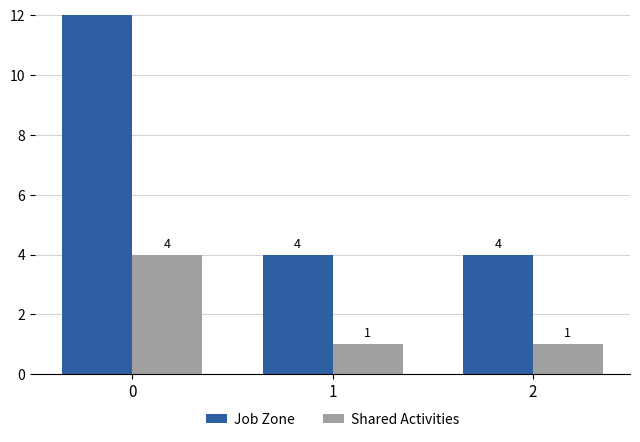

What are all the series names shown in the legend?

Job Zone, Shared Activities